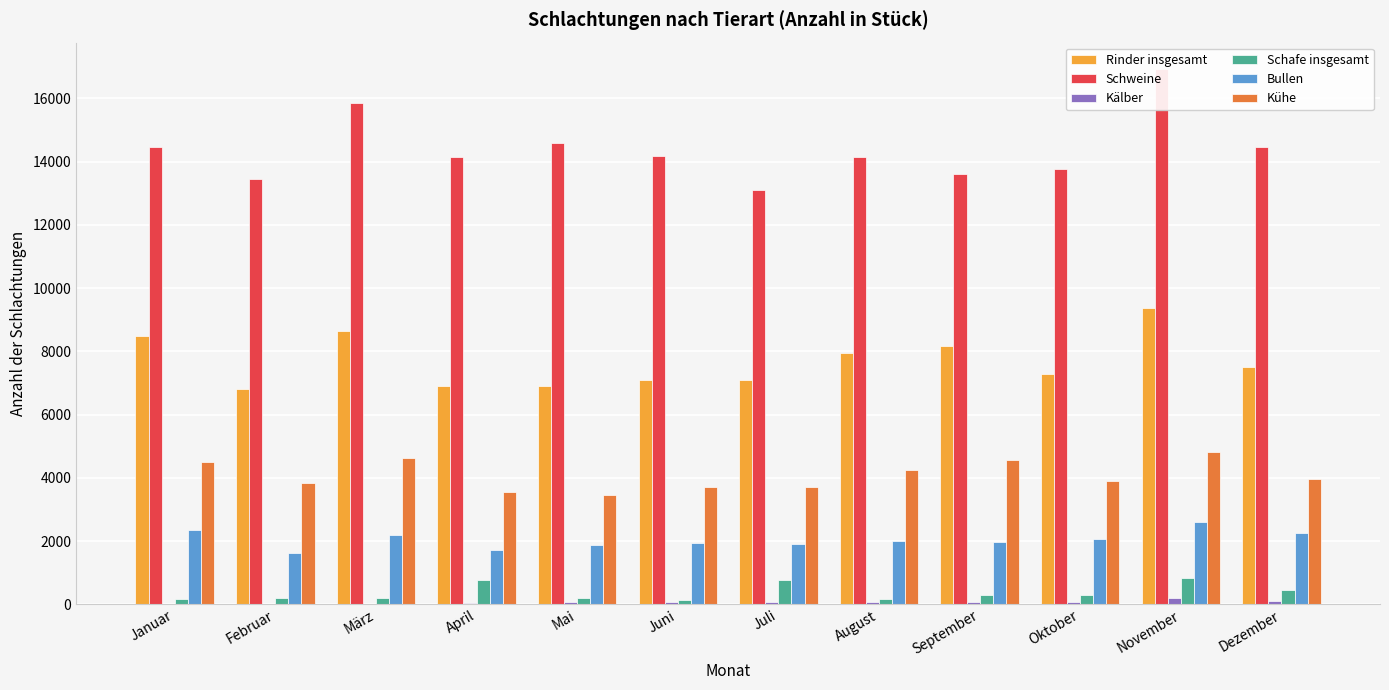

The Kühe series shows 2139 at Mai. True or false?

False